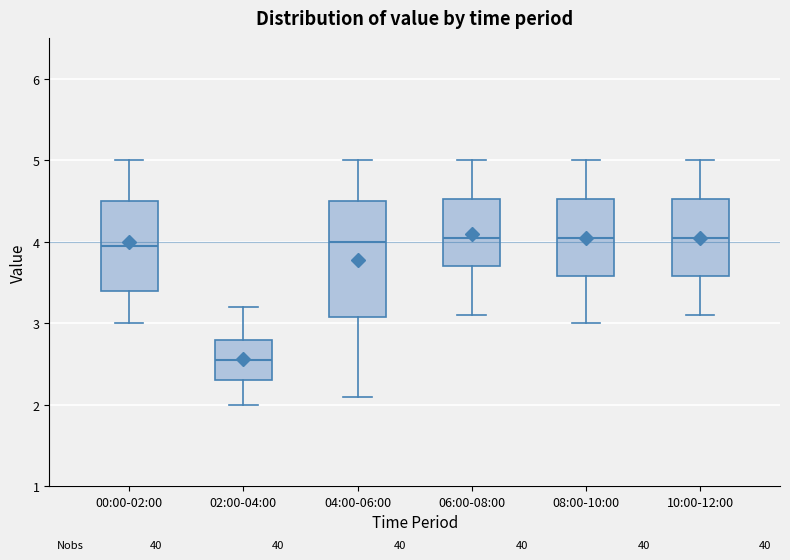

Where does the median line of the box for 06:00-08:00 sit on the y-axis? The values are not printed on the chart, so give them approximately, as read against the axis.

4.1